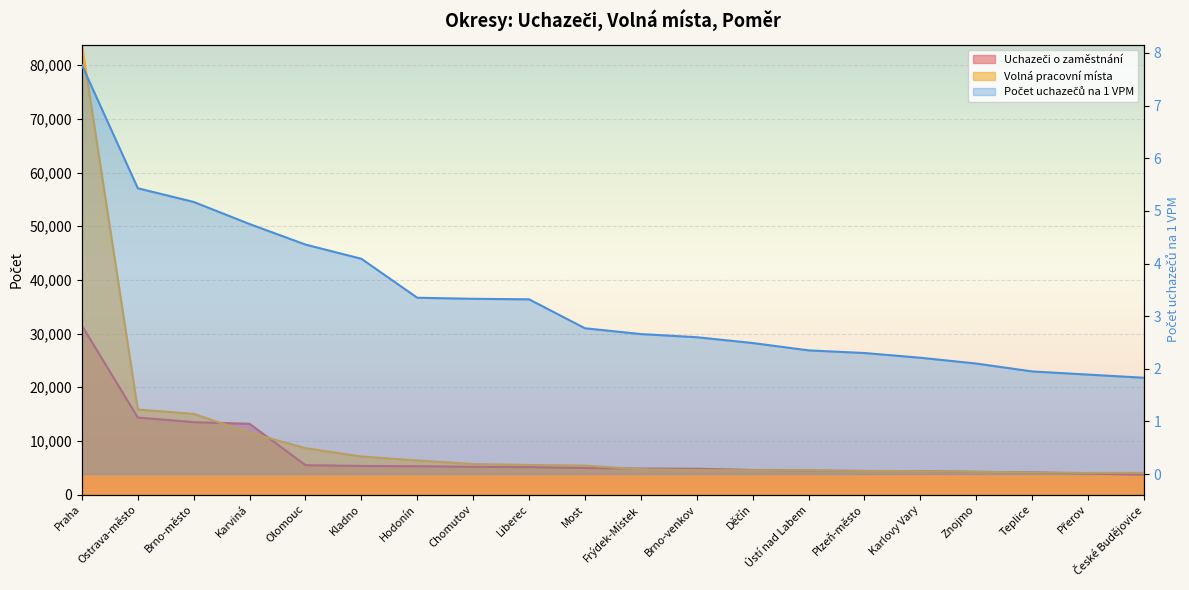

True or false: Uchazeči o zaměstnání and Počet uchazečů na 1 VPM intersect in this chart.

False